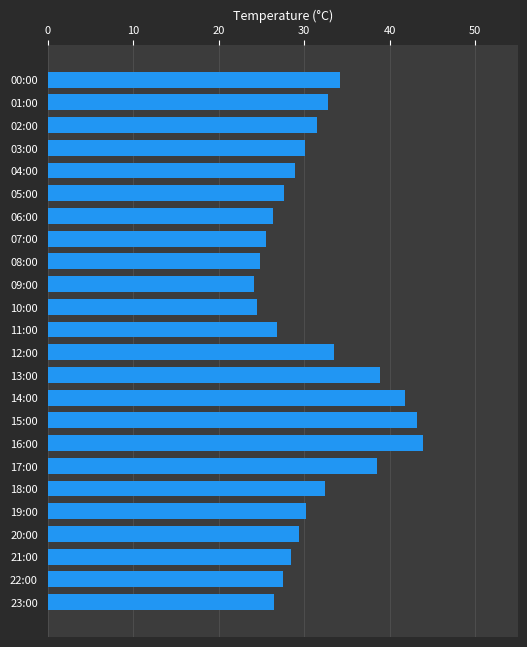

How many data points are above 30?

12